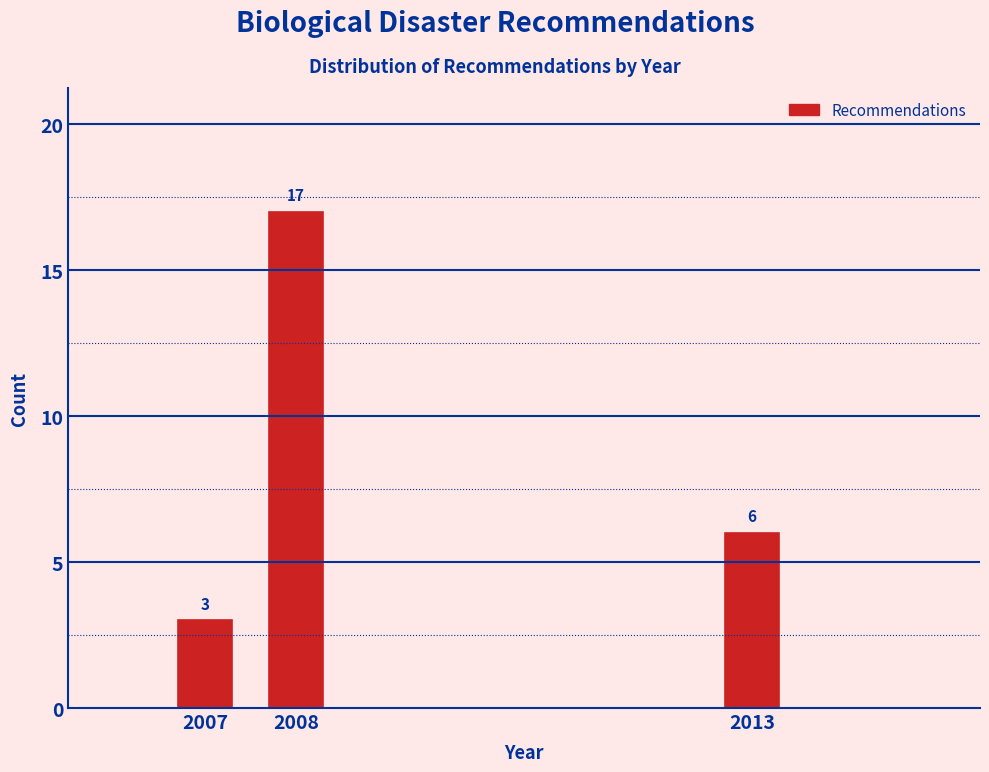

Reading left to right, extract all data points from this chart.

3	17	6